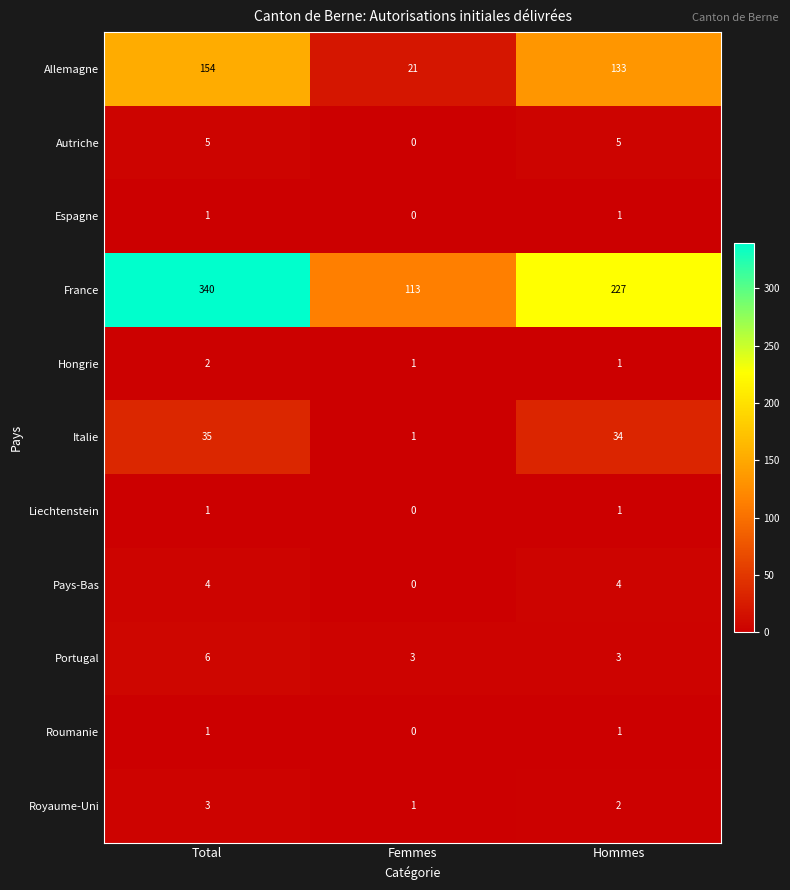

How many distinct data groups are displayed?

11